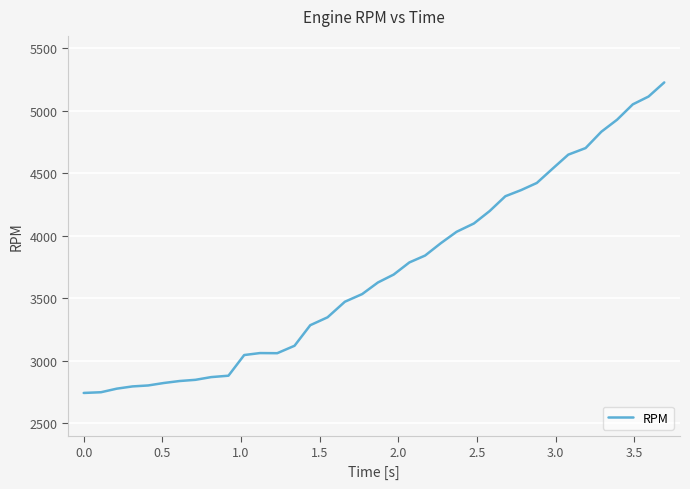

What is the greatest value displayed?

5227.8